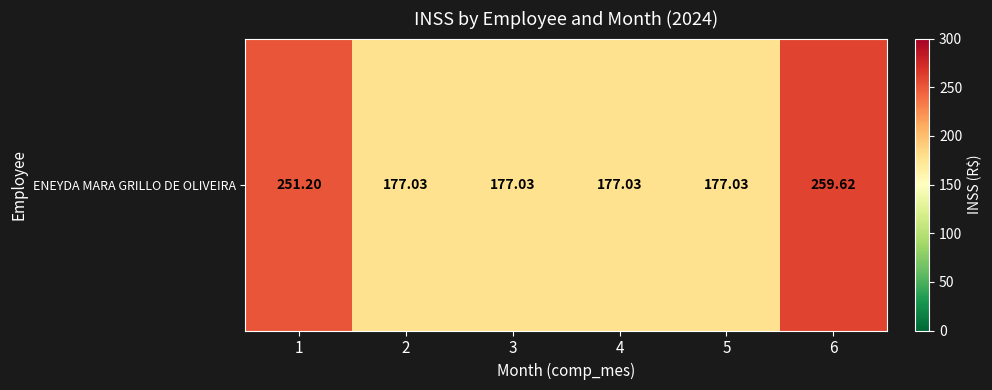

List the labels in order of value, largest first.

6, 1, 2, 3, 4, 5